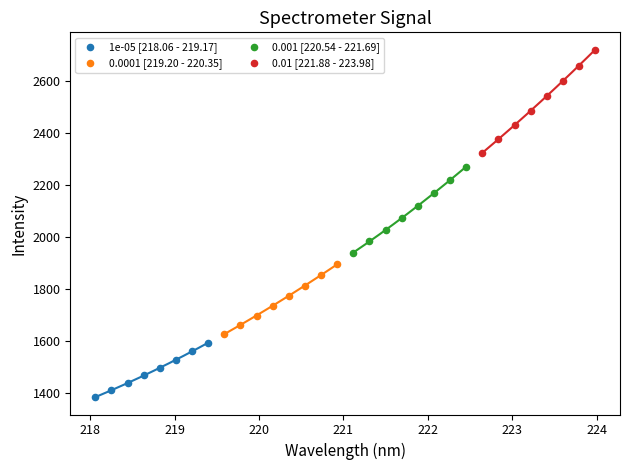

Which series contains the highest Y value?

0.01 [221.88 - 223.98]